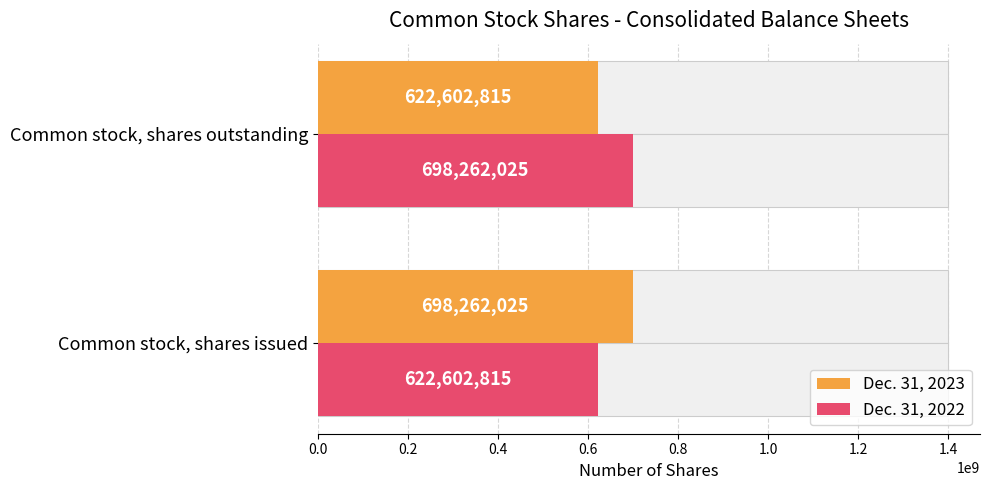

Which series has the largest total across all categories?

Dec. 31, 2023